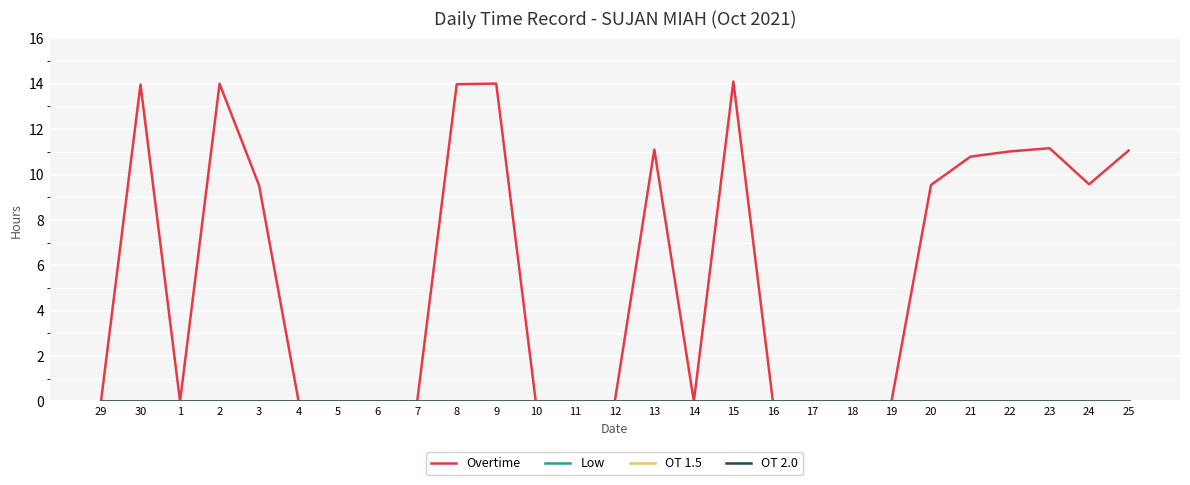

At which label does Overtime reach its peak?

15